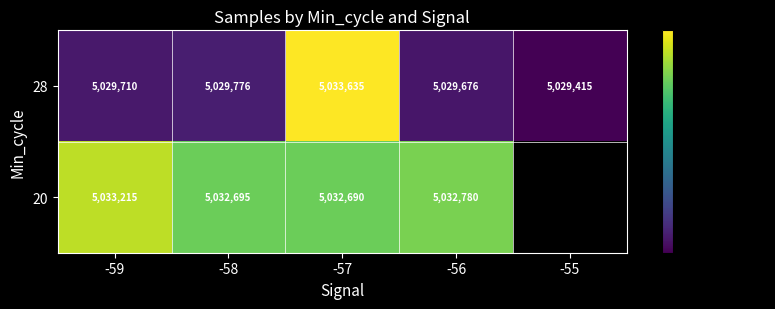

What is the total value across all series at -57?

10066325